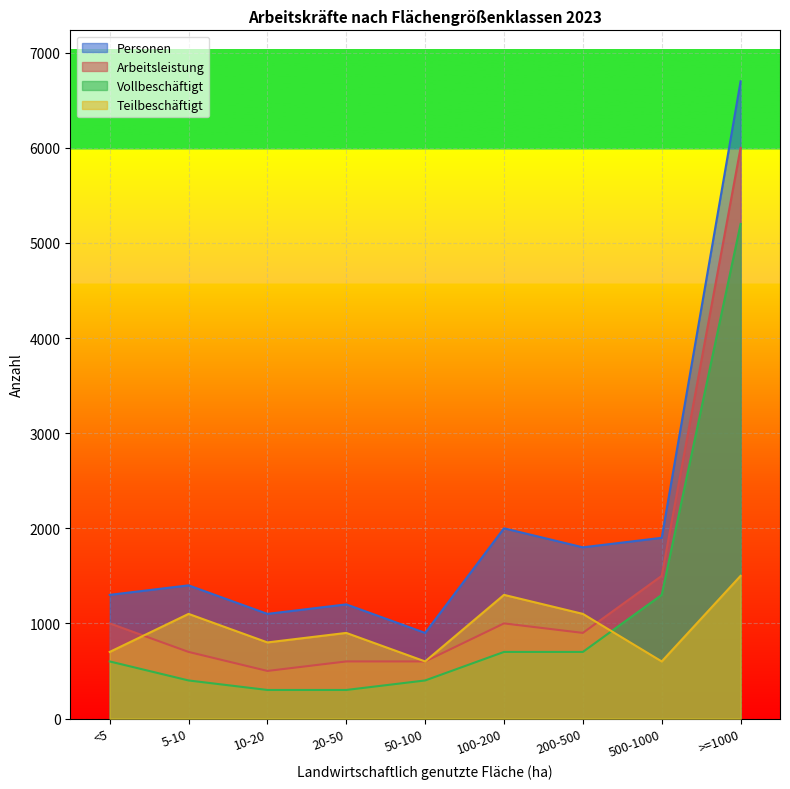

Which category has the highest value across all series?

>=1000